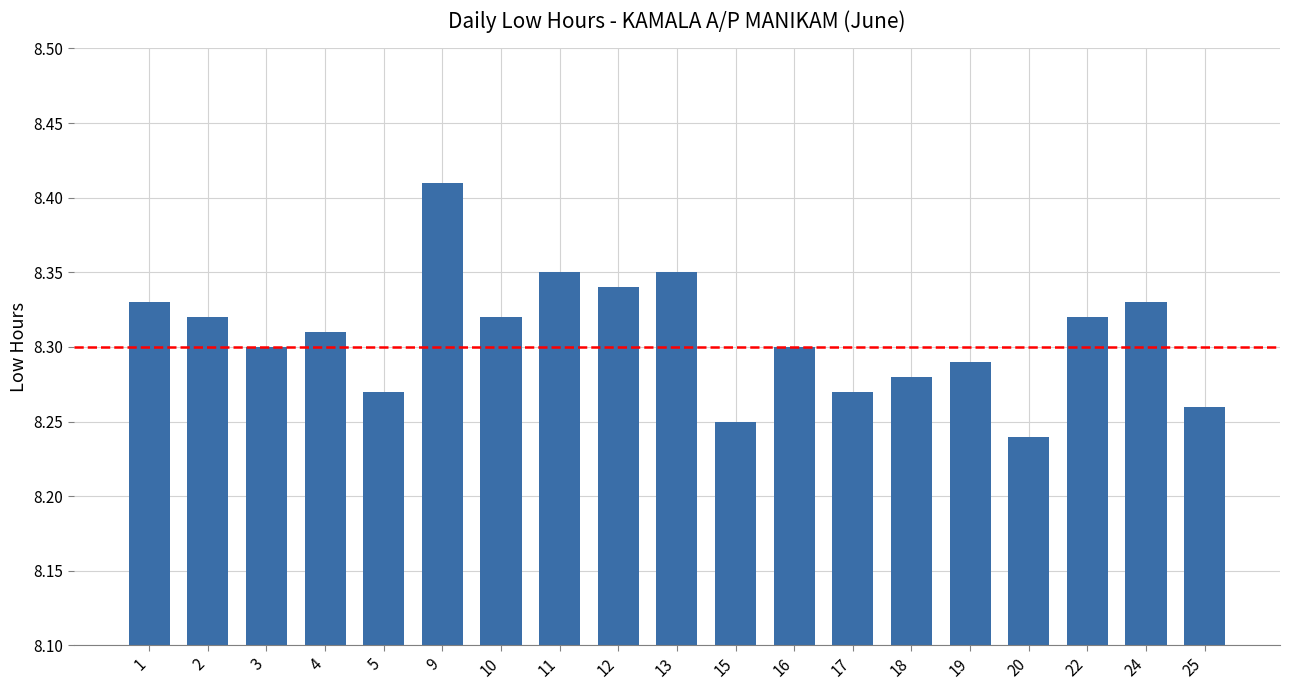

Count the values in the range 8 to 9.

19